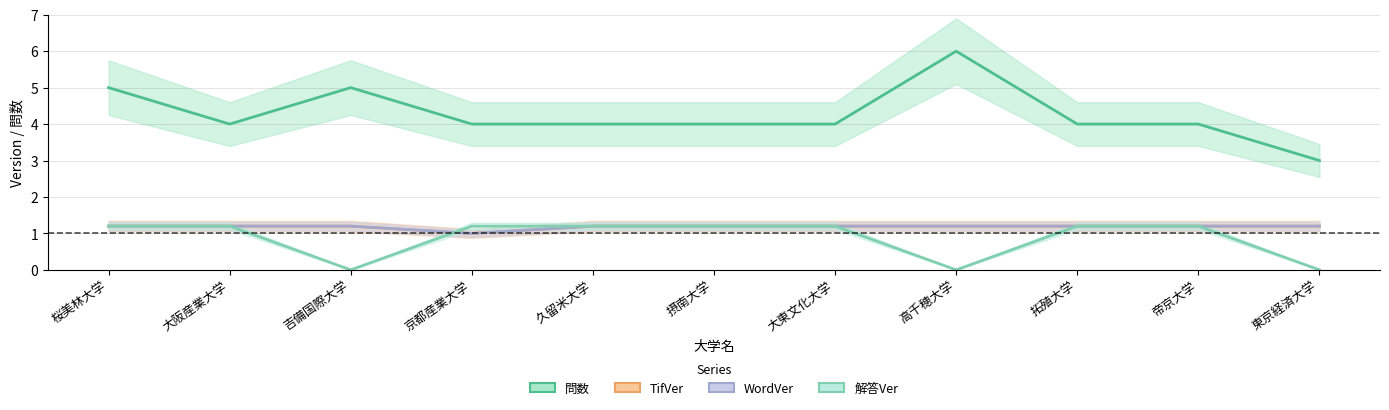

True or false: 問数 and WordVer intersect in this chart.

False